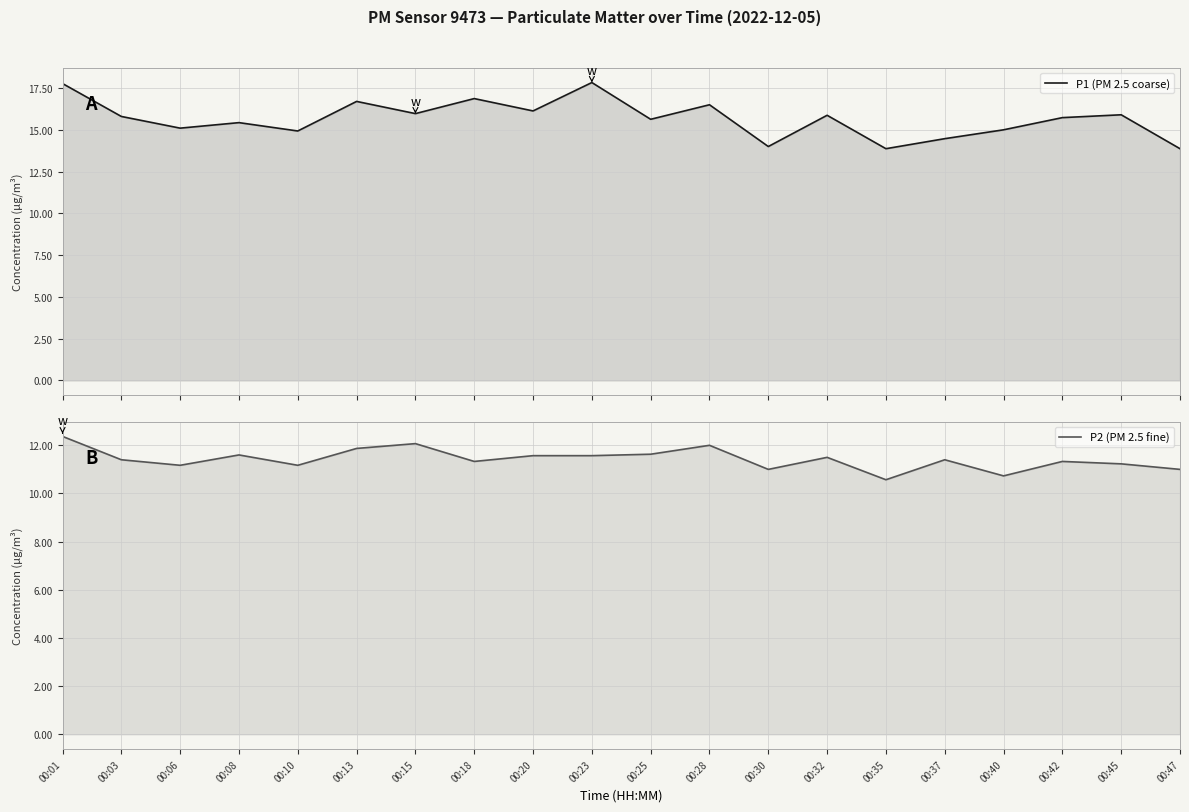

How many data points in P1 (PM 2.5 coarse) are less than 15?

5